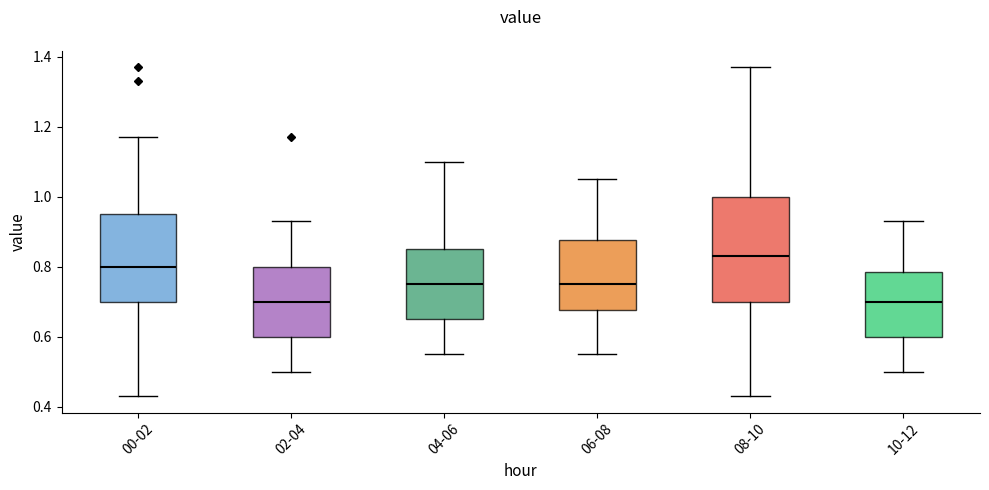

Comparing the boxes themselves (not the whiskers), which one is the tallest?

08-10